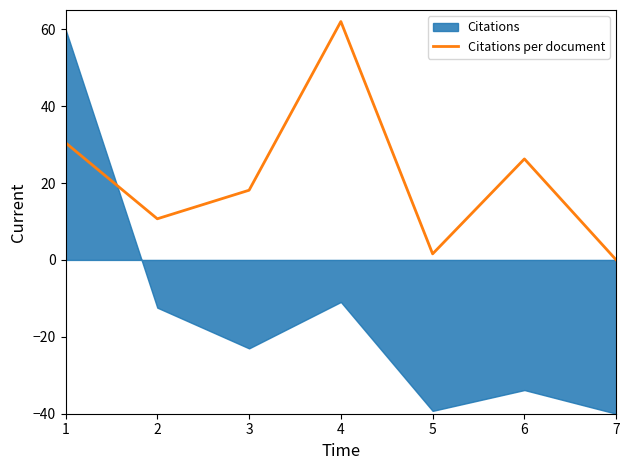

Is it true that the value at 6 is 12.1?

False